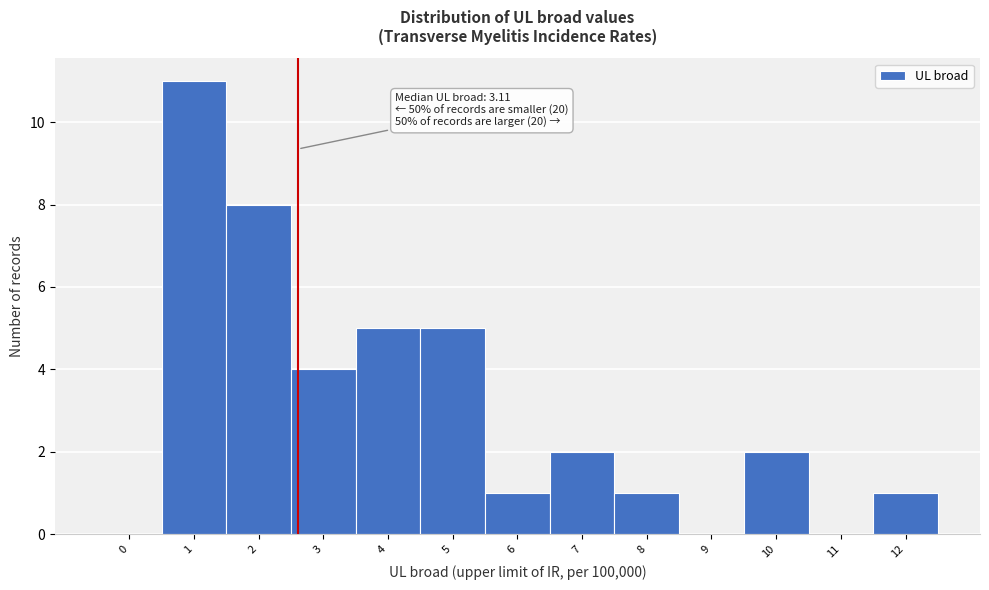

Reading left to right, extract all data points from this chart.

0=0	1=11	2=8	3=4	4=5	5=5	6=1	7=2	8=1	9=0	10=2	11=0	12=1